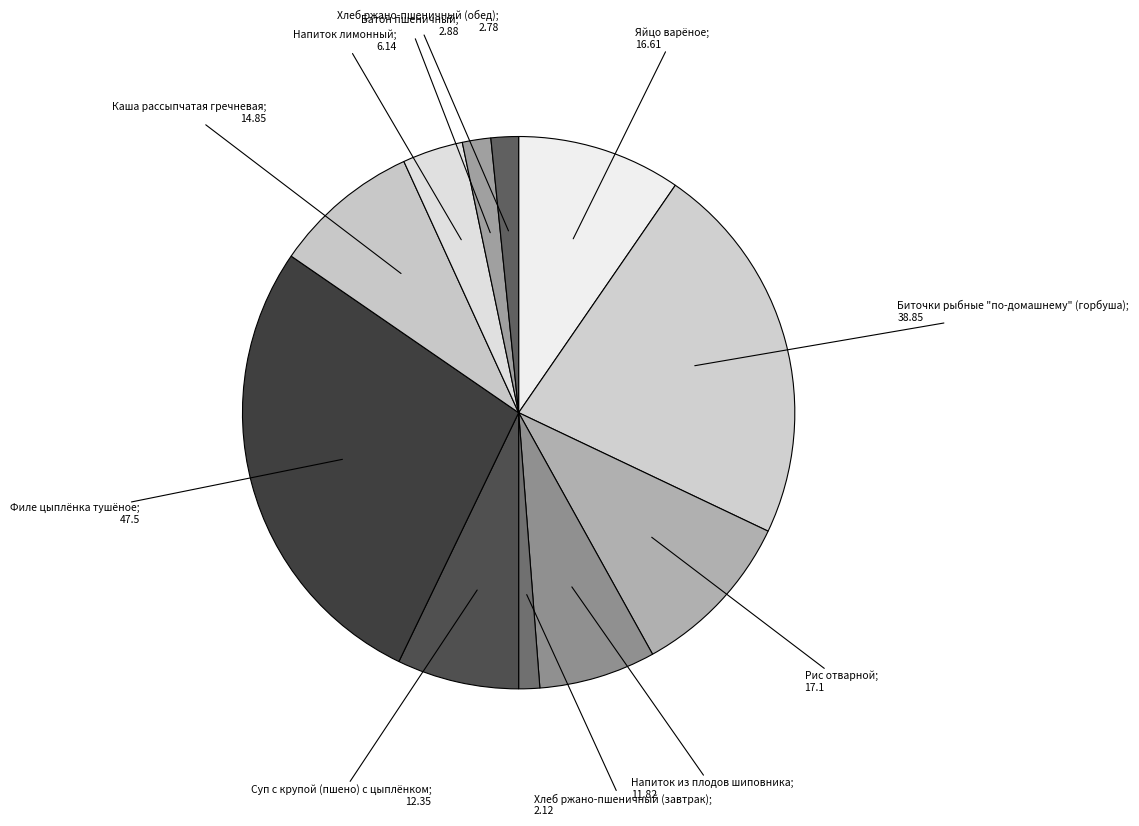

Count the number of slices in the pie.

11